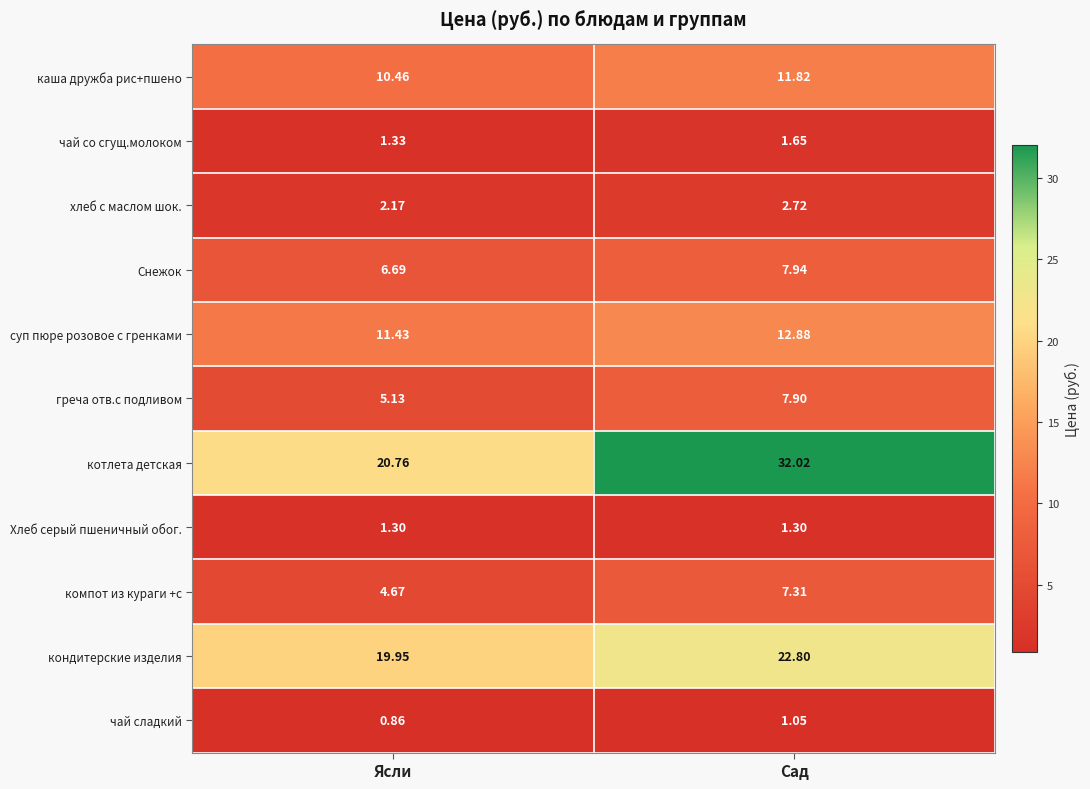

At which category does the chart reach its peak across all series?

Сад